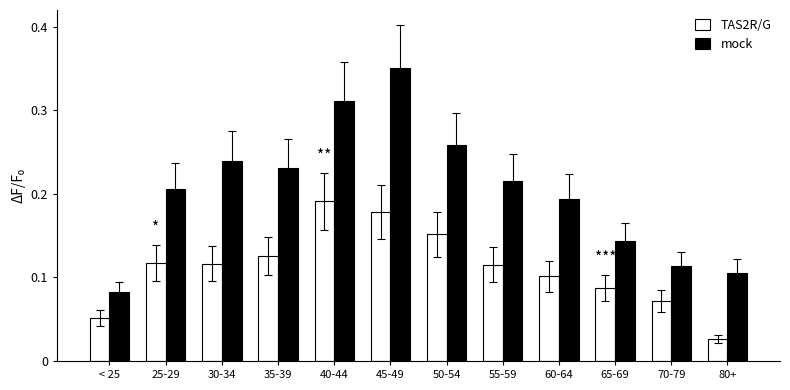

Is the value of mock at 60-64 greater than the value of TAS2R/G at < 25?

Yes